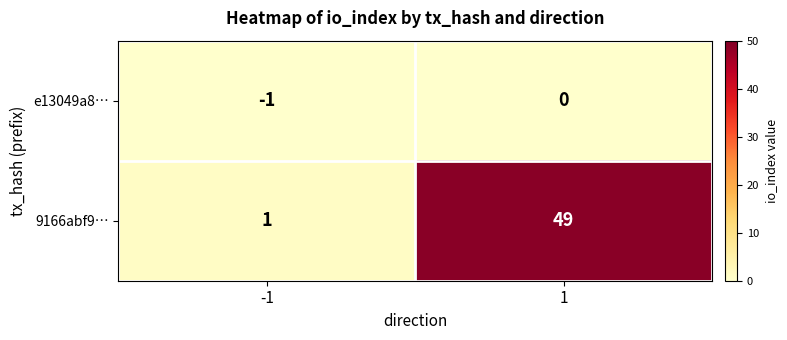

Reading left to right, what are all the values shown in this chart?

e13049a8…: -1=-1	1=0
9166abf9…: -1=1	1=49